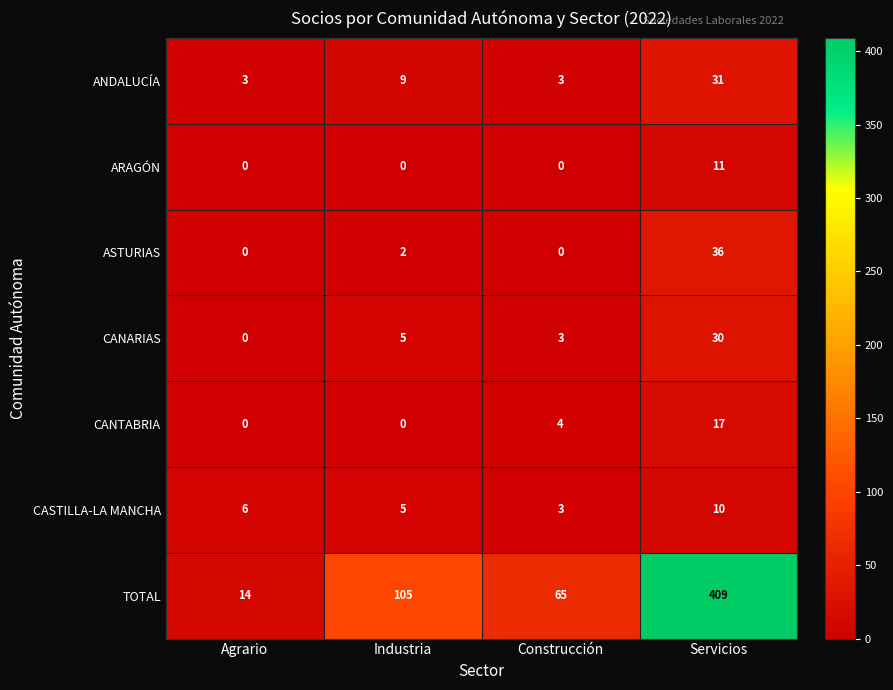

Where is ANDALUCÍA nearest to the value 17?

Industria